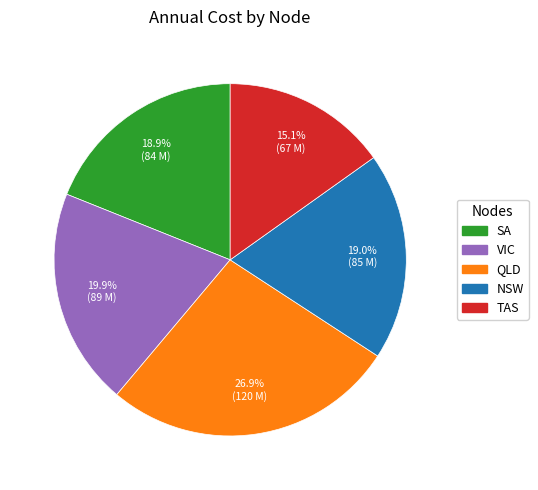

Is there any slice that represents more than half of the pie?

No